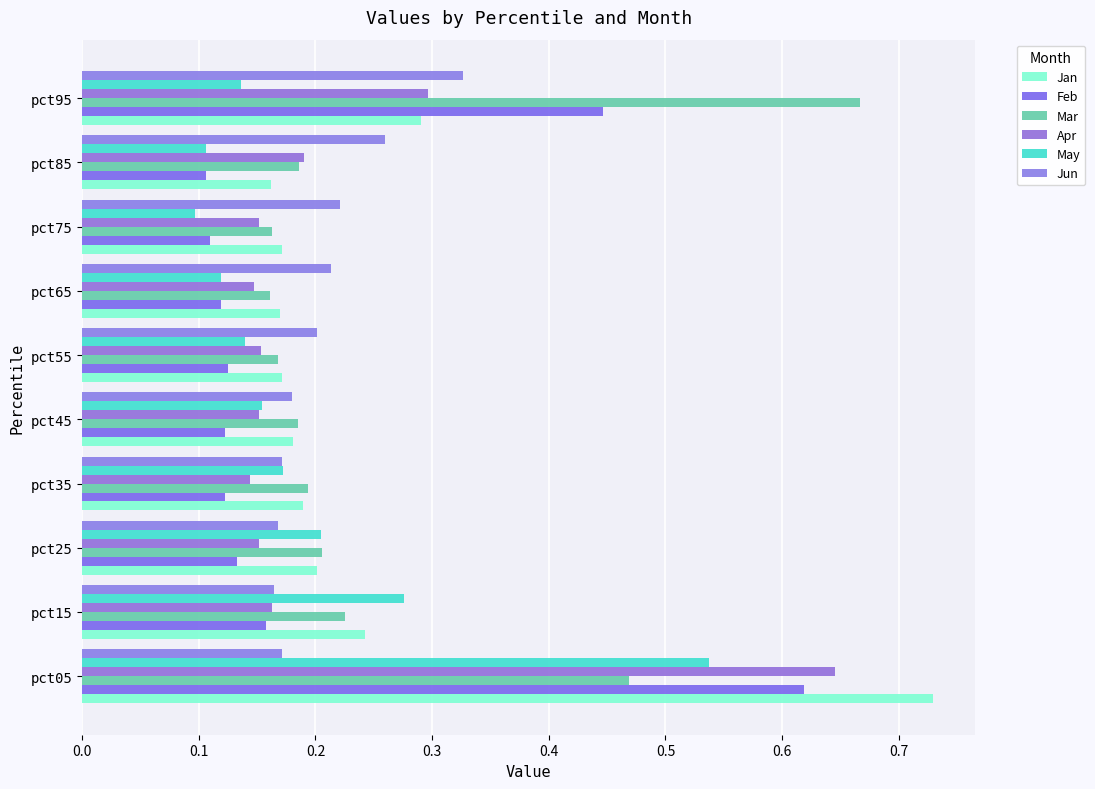

How many distinct data groups are displayed?

6